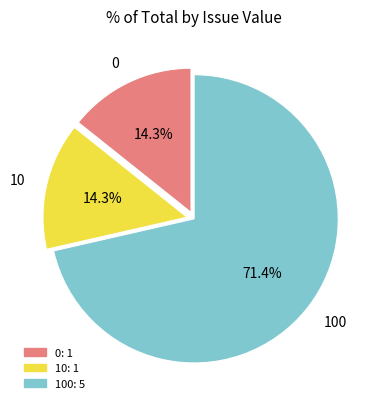

Count the number of slices in the pie.

3